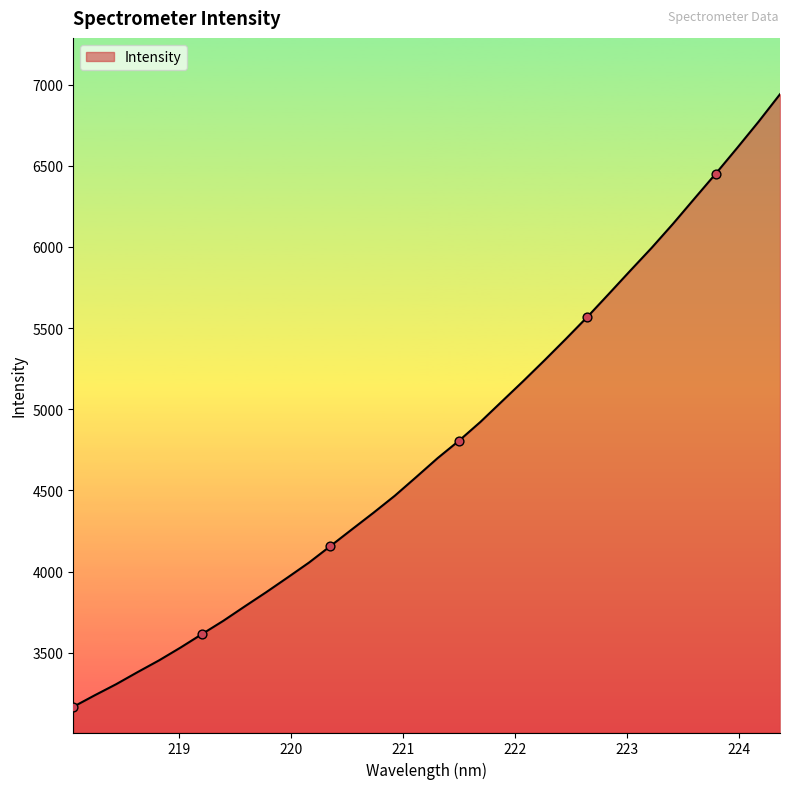

What is the difference between the maximum and minimum values?

3774.6